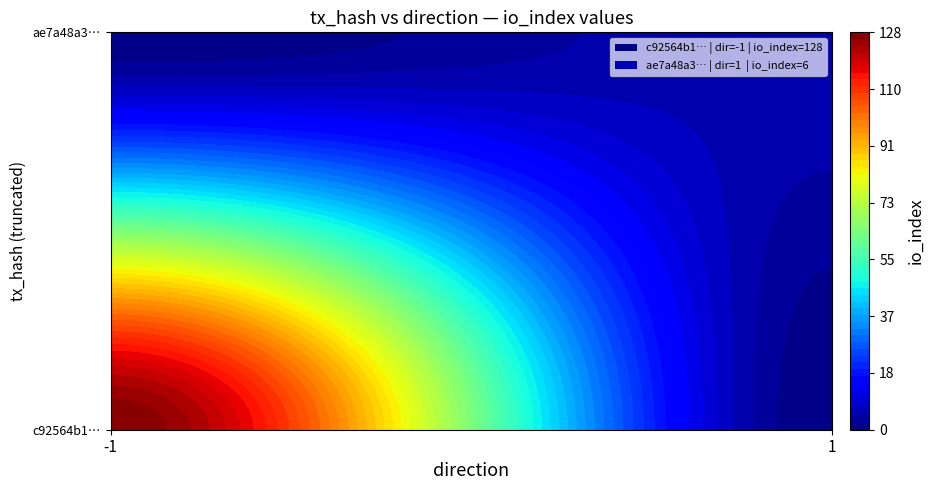

Reading left to right, extract all data points from this chart.

c92564b12e30bddf958a5e6f90ed0549bd3e342: -1	128
ae7a48a3555812c5e79c0a1f09e978a08e371be: 1	6